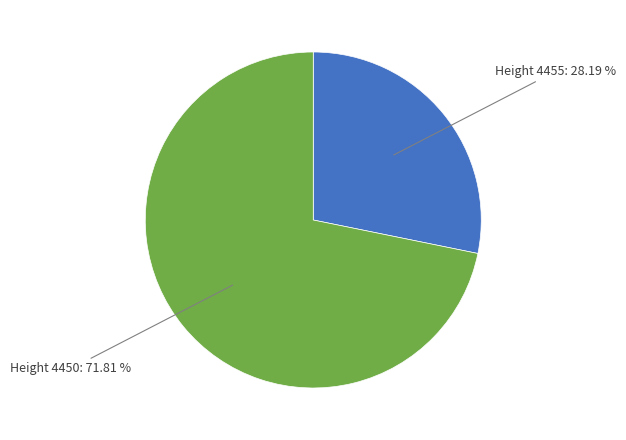

Does any single category account for the majority?

Yes